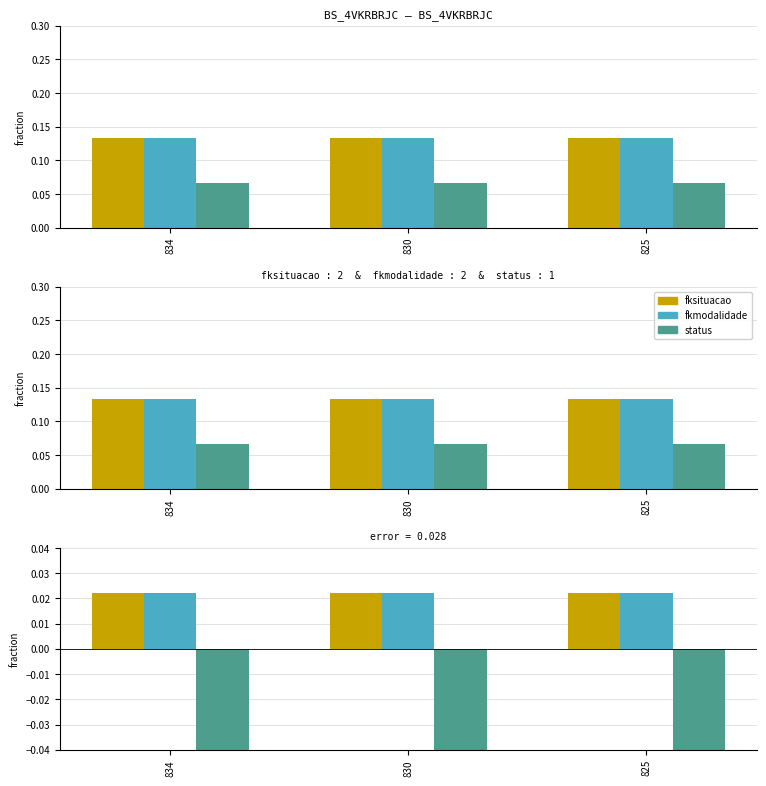

Is the value of status at 830 greater than the value of fkmodalidade at 834?

No